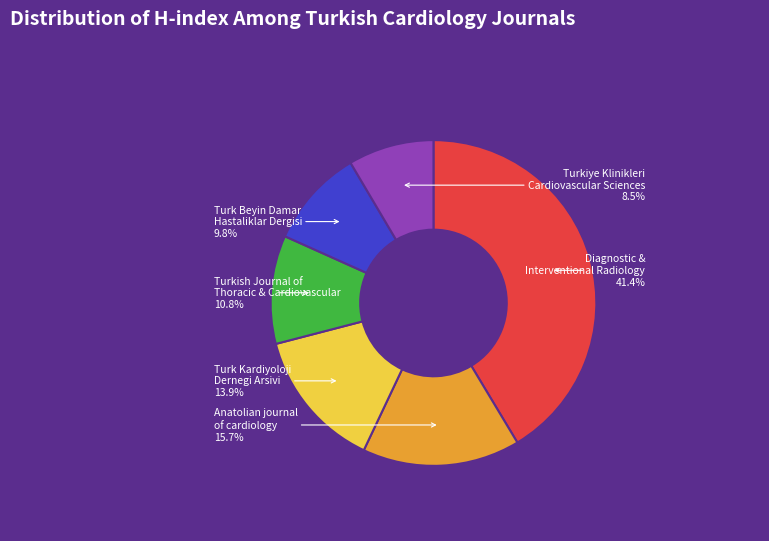

Does any single category account for the majority?

No